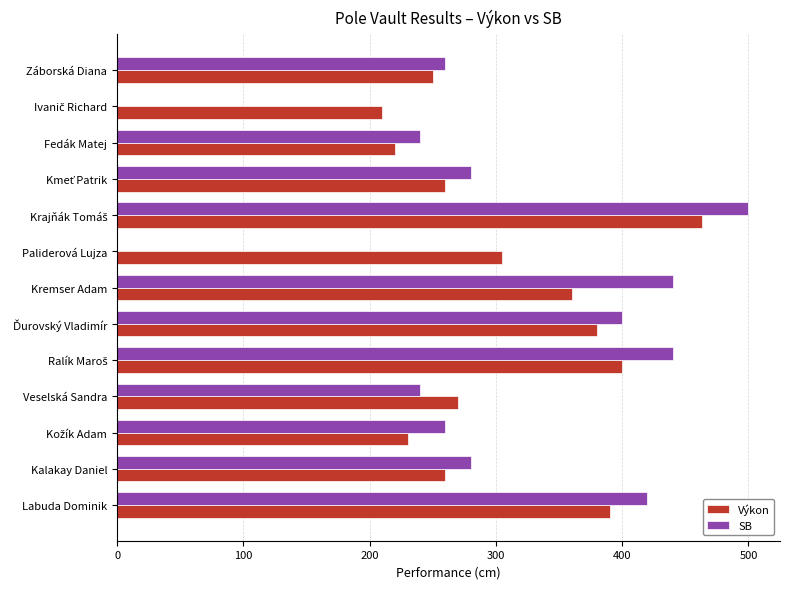

How many categories are shown in the chart?

13